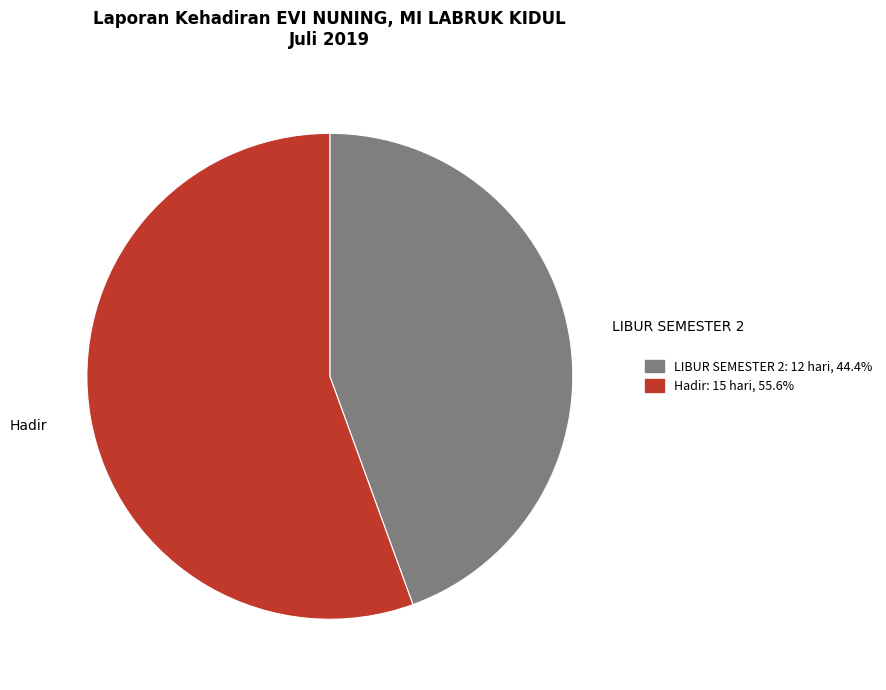

Which category has the biggest portion of the pie?

Hadir